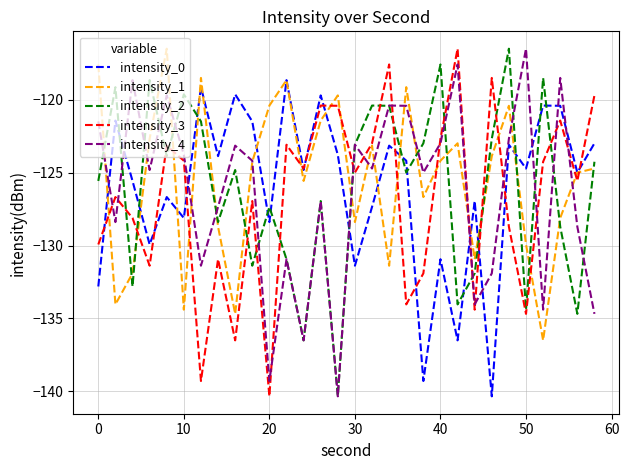

How many values in the intensity_2 series exceed -124?

13